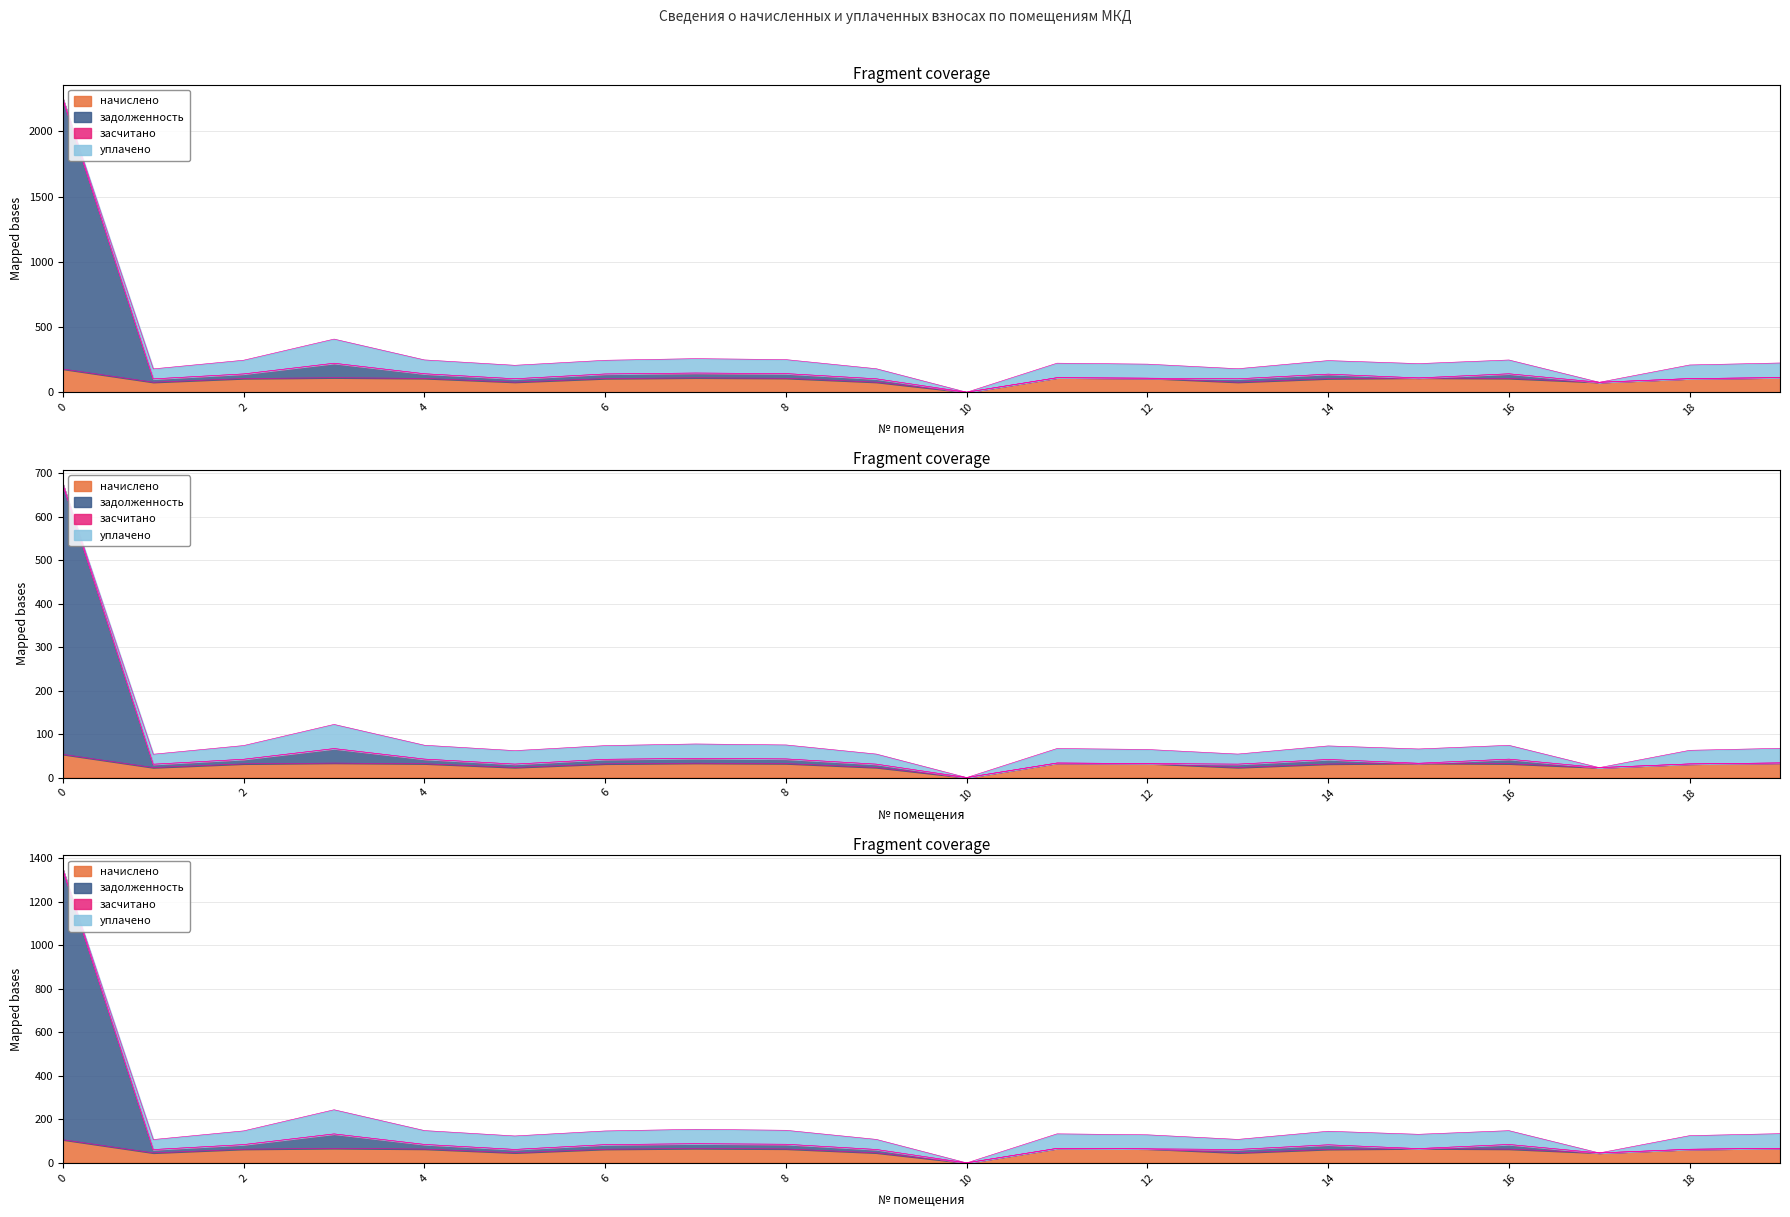

How many times do задолженность and начислено cross each other?

1